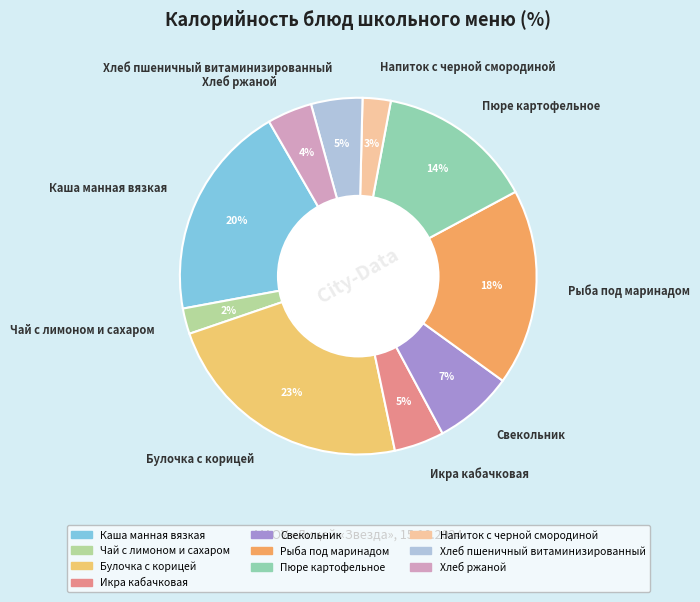

Which has a higher value, Икра кабачковая or Булочка с корицей?

Булочка с корицей